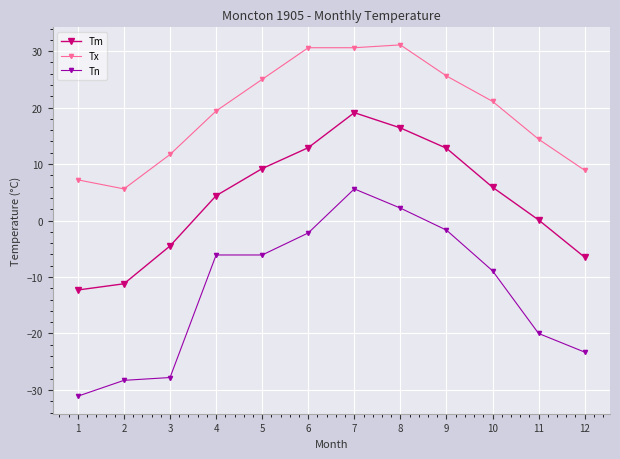

How many data points in Tm are above 5?

6